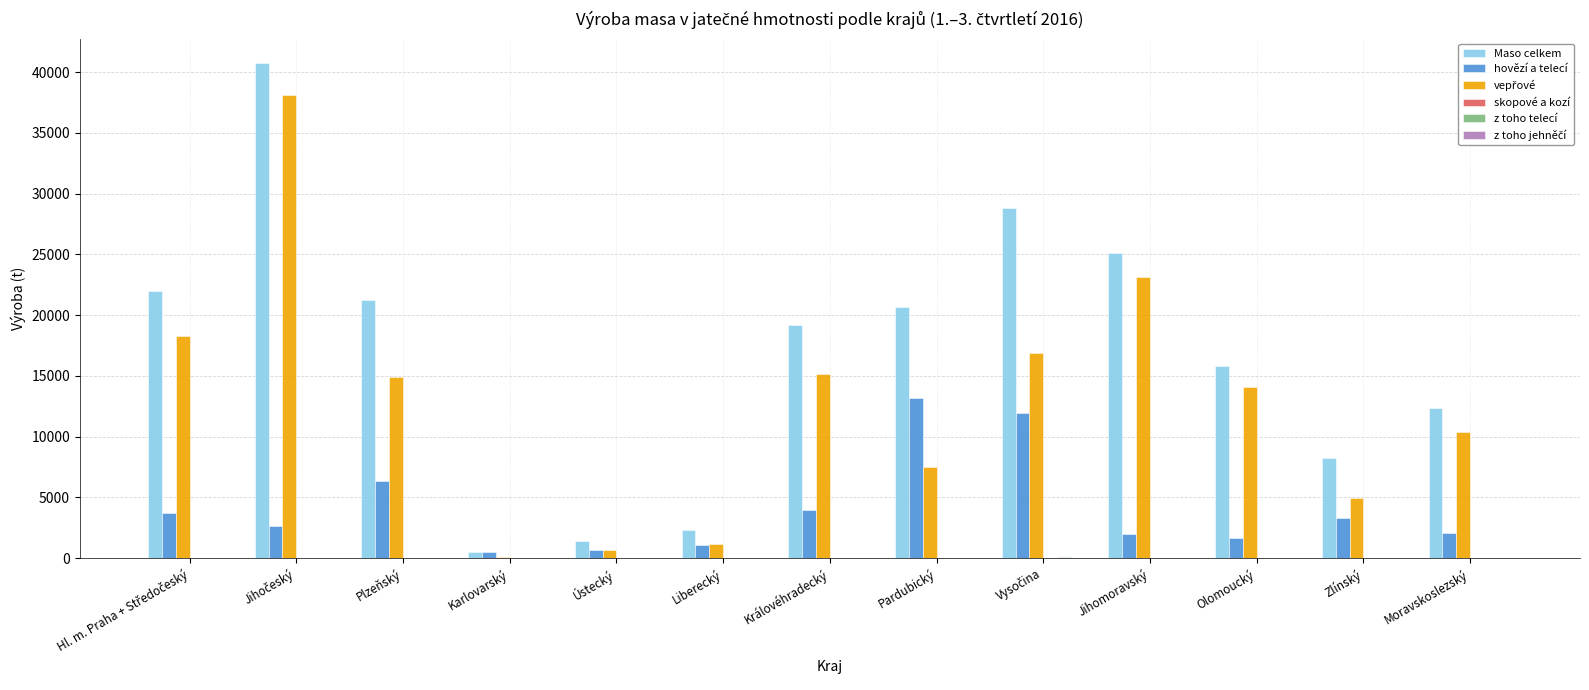

Where does the skopové a kozí series first go above 7?

Hl. m. Praha + Středočeský